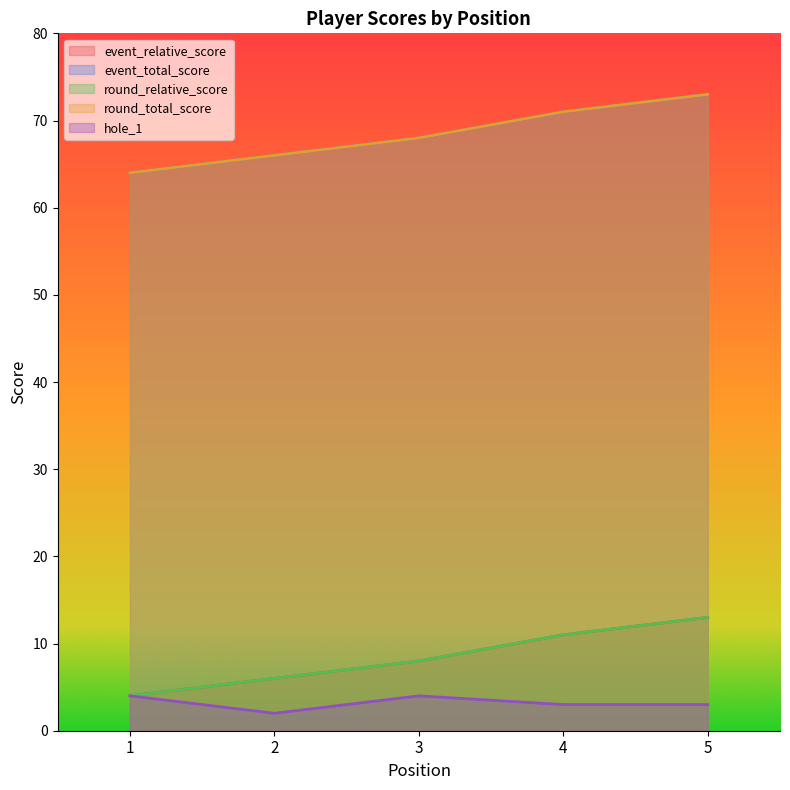

Where is event_relative_score nearest to the value 68?

3